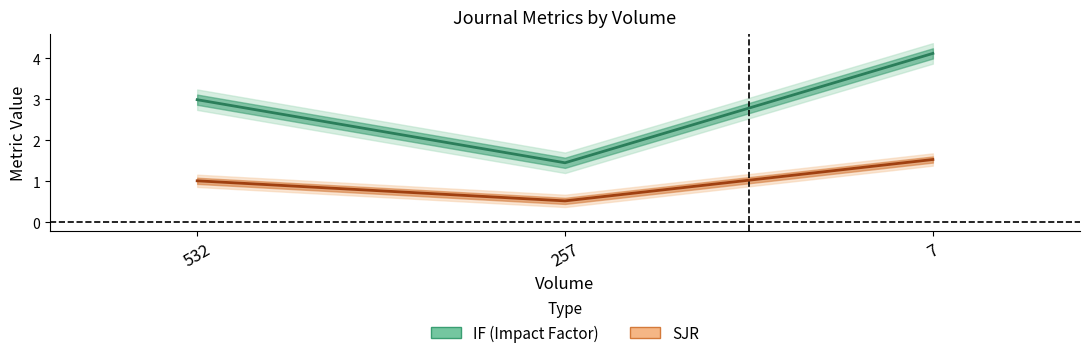

List the series in order of their overall mean, highest first.

IF, SJR